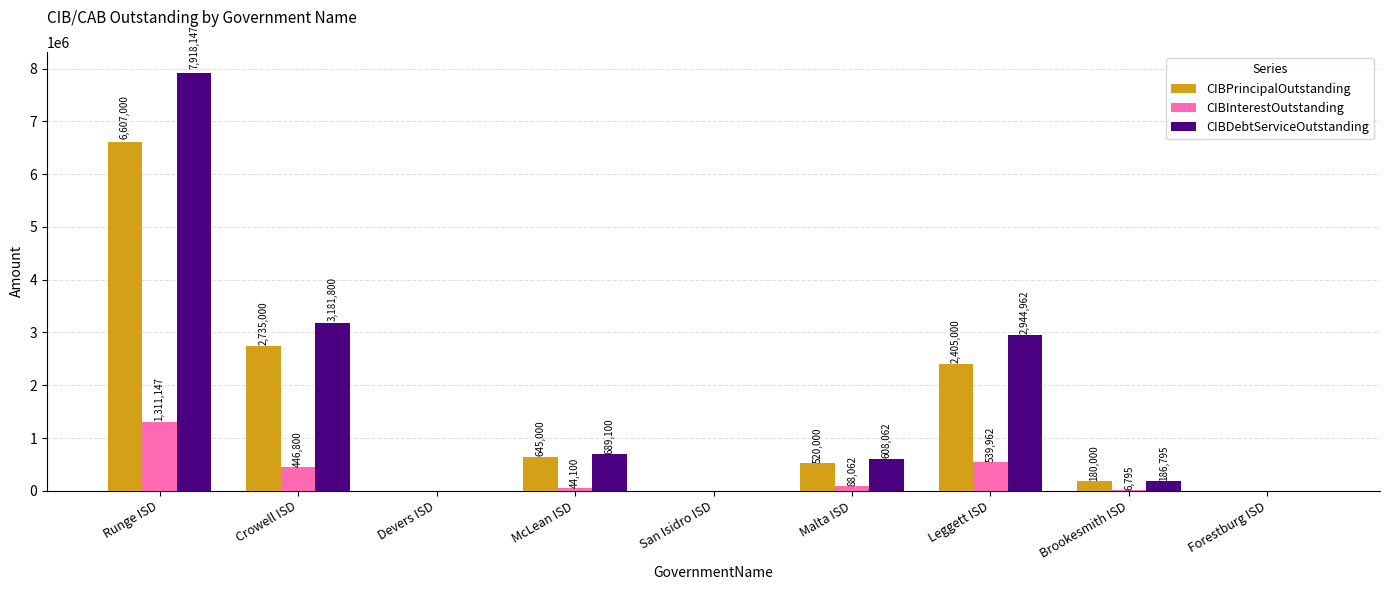

Is it true that CIBInterestOutstanding equals 482674.9 at Forestburg ISD?

False